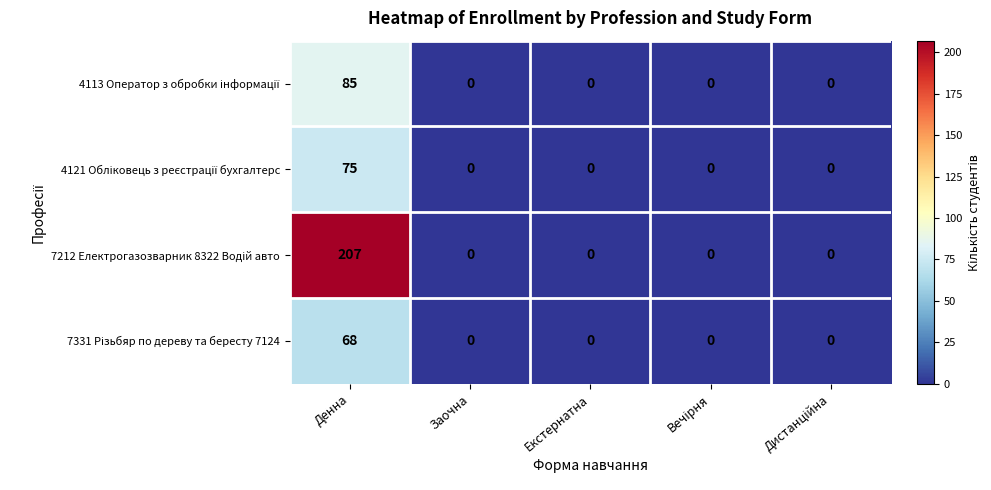

At which category is the sum across all series the highest?

Денна